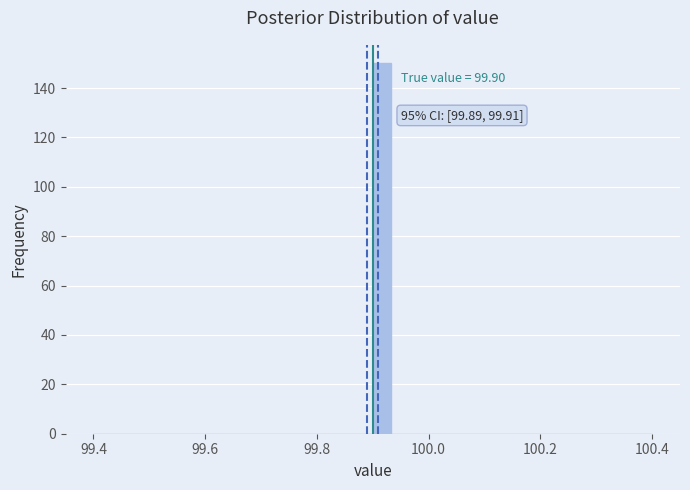

Read against the x-axis, roughly where is the centre of the tallest bar?

99.92